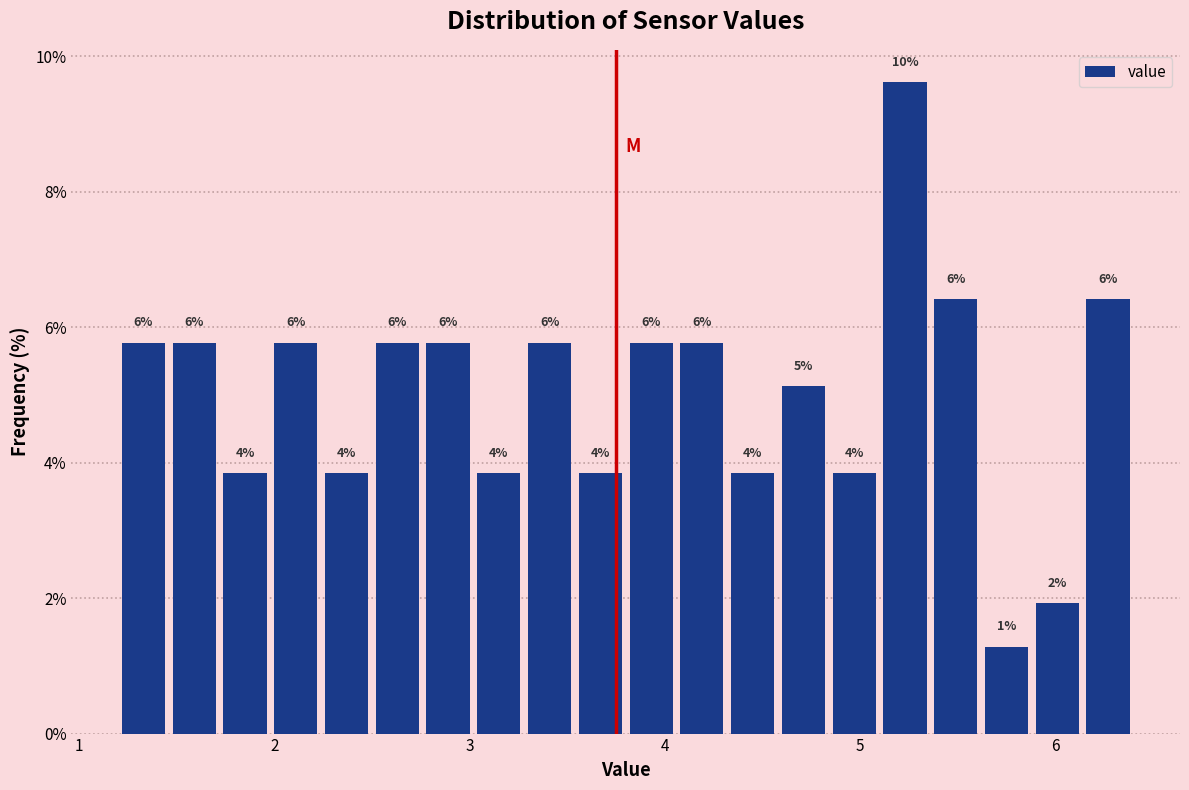

Read against the x-axis, roughly where is the centre of the tallest bar?

5.2